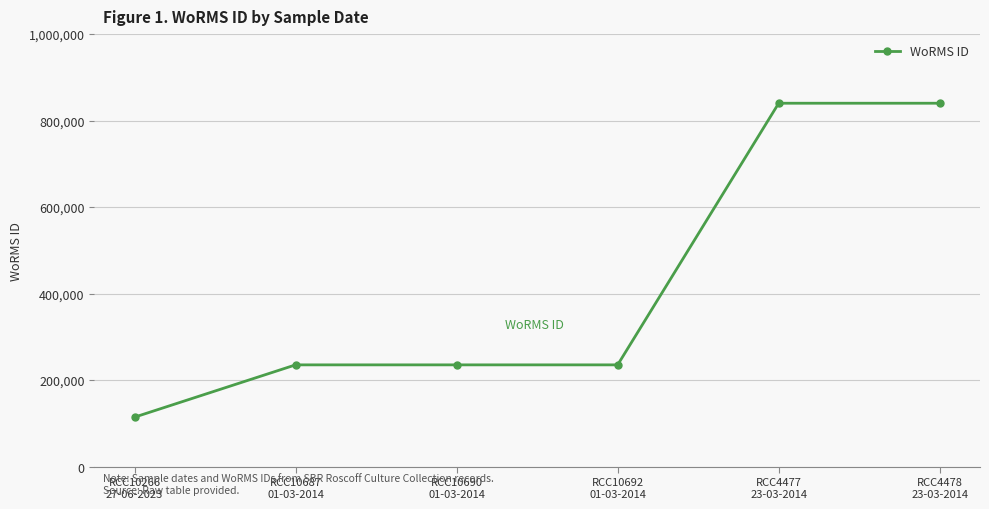

How many distinct data groups are displayed?

1